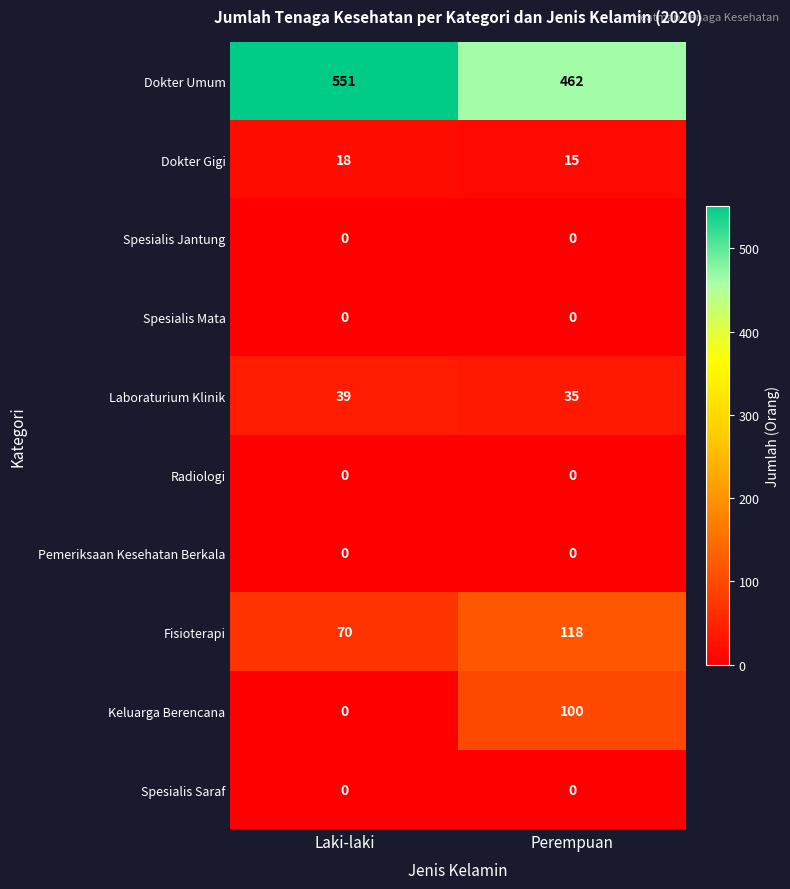

How many data points does each series have?

2